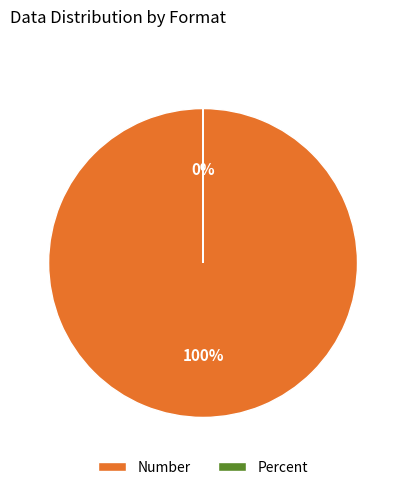

The Percent slice represents 8% of the pie. True or false?

False